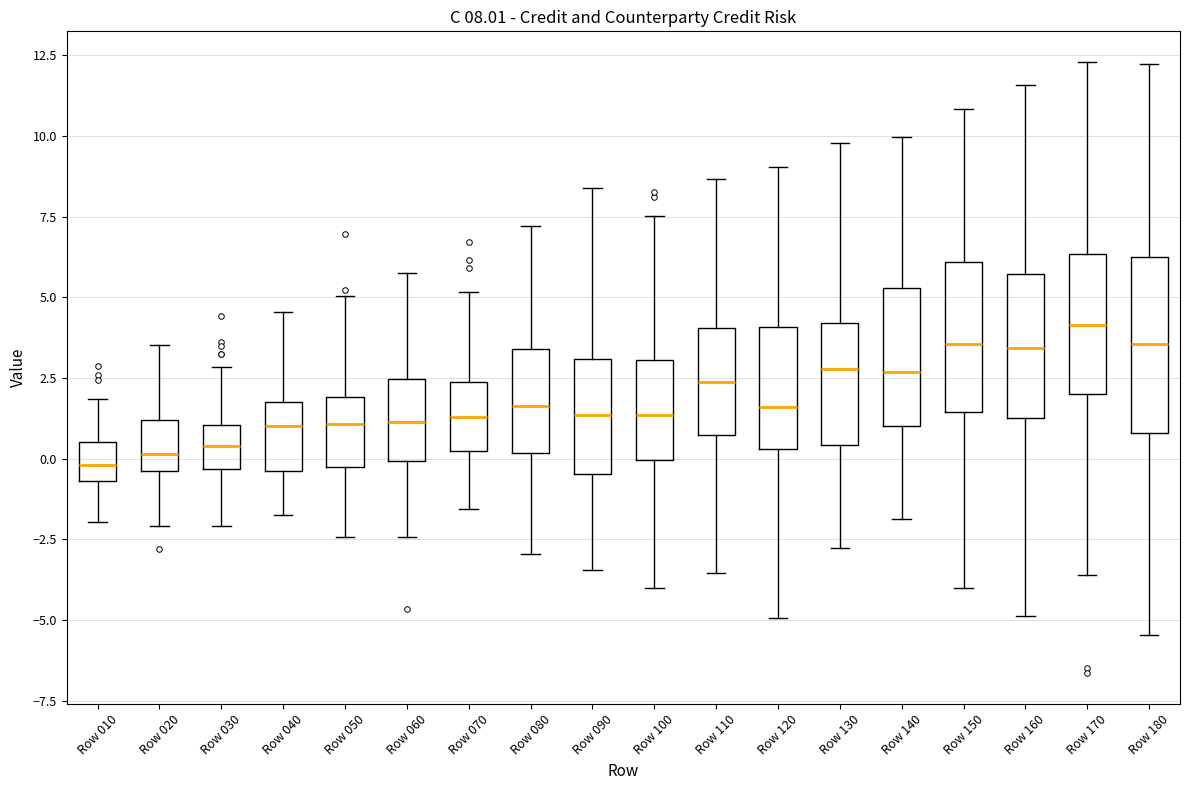

Which box is the tallest, from its lower edge to its upper edge?

Row 180